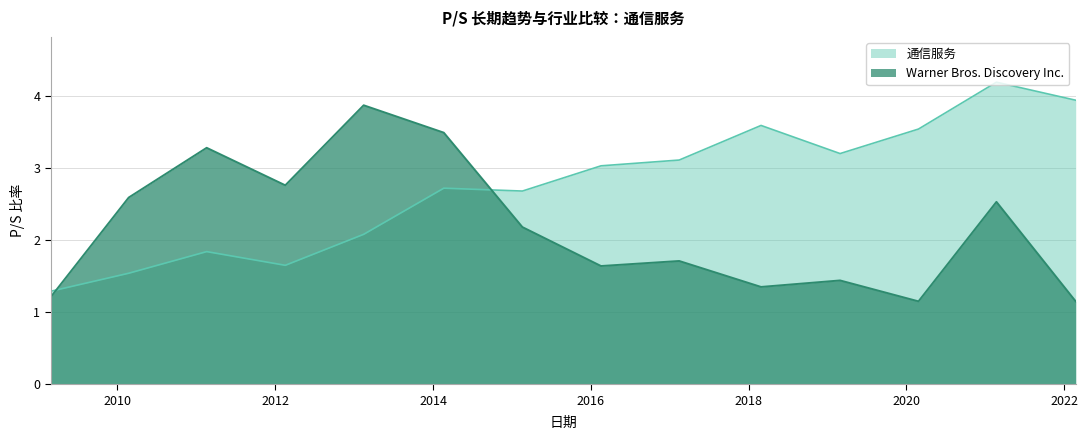

Where is the first local minimum for 通信服务?

2012-02-17